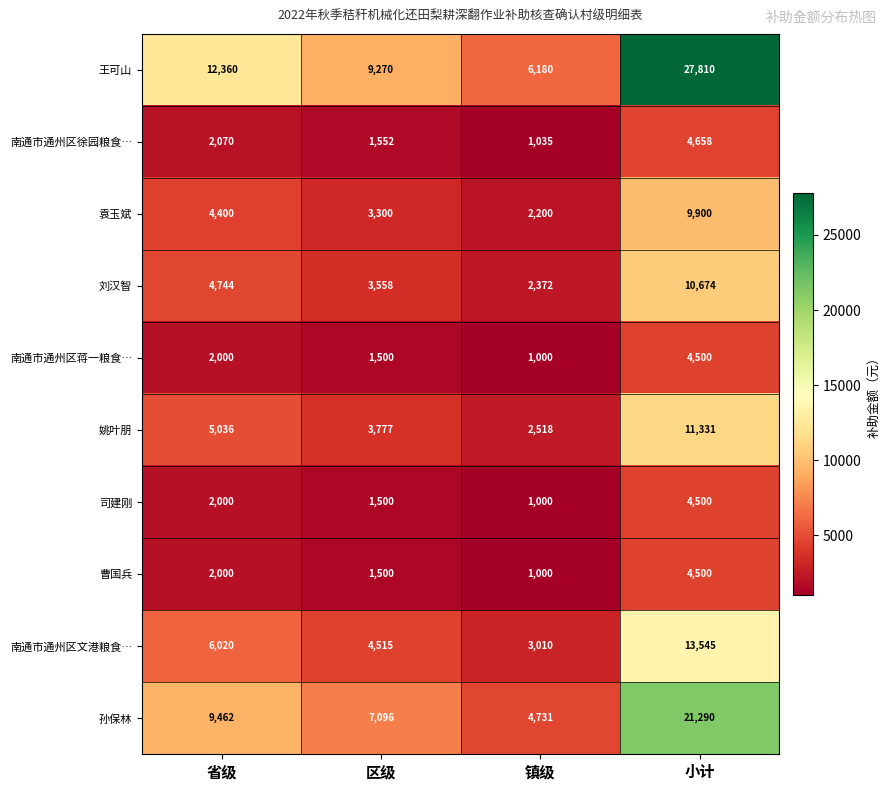

How many categories are shown in the chart?

4